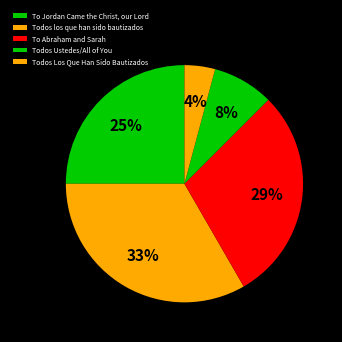

Does To Jordan Came the Christ, our Lord account for over 50% of the chart?

No